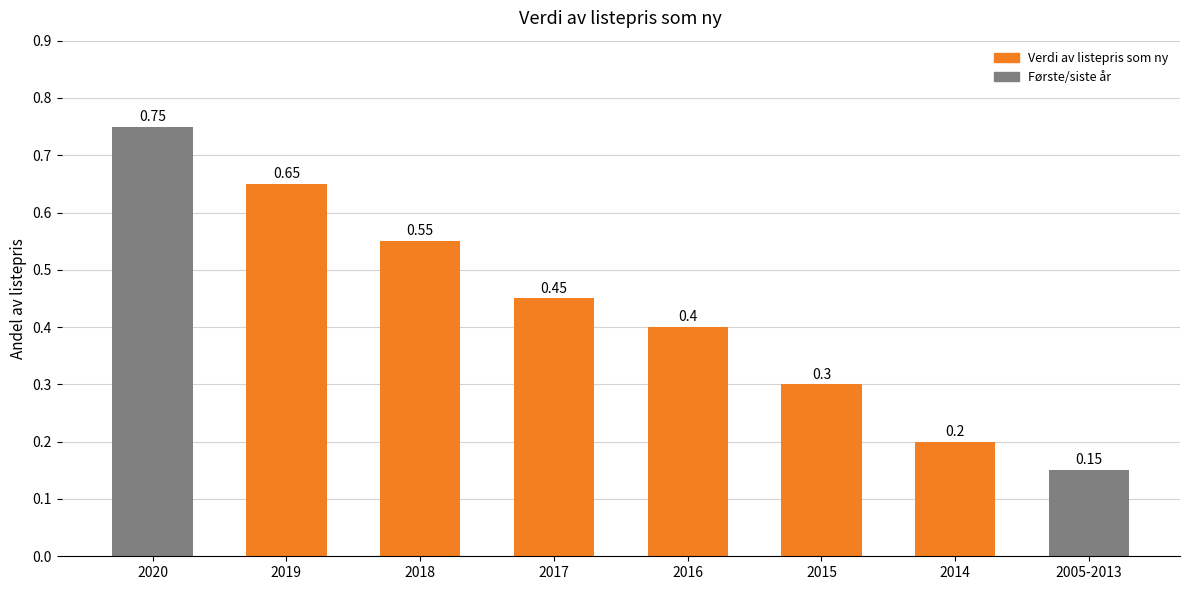

The value at 2016 is 0.6. True or false?

False